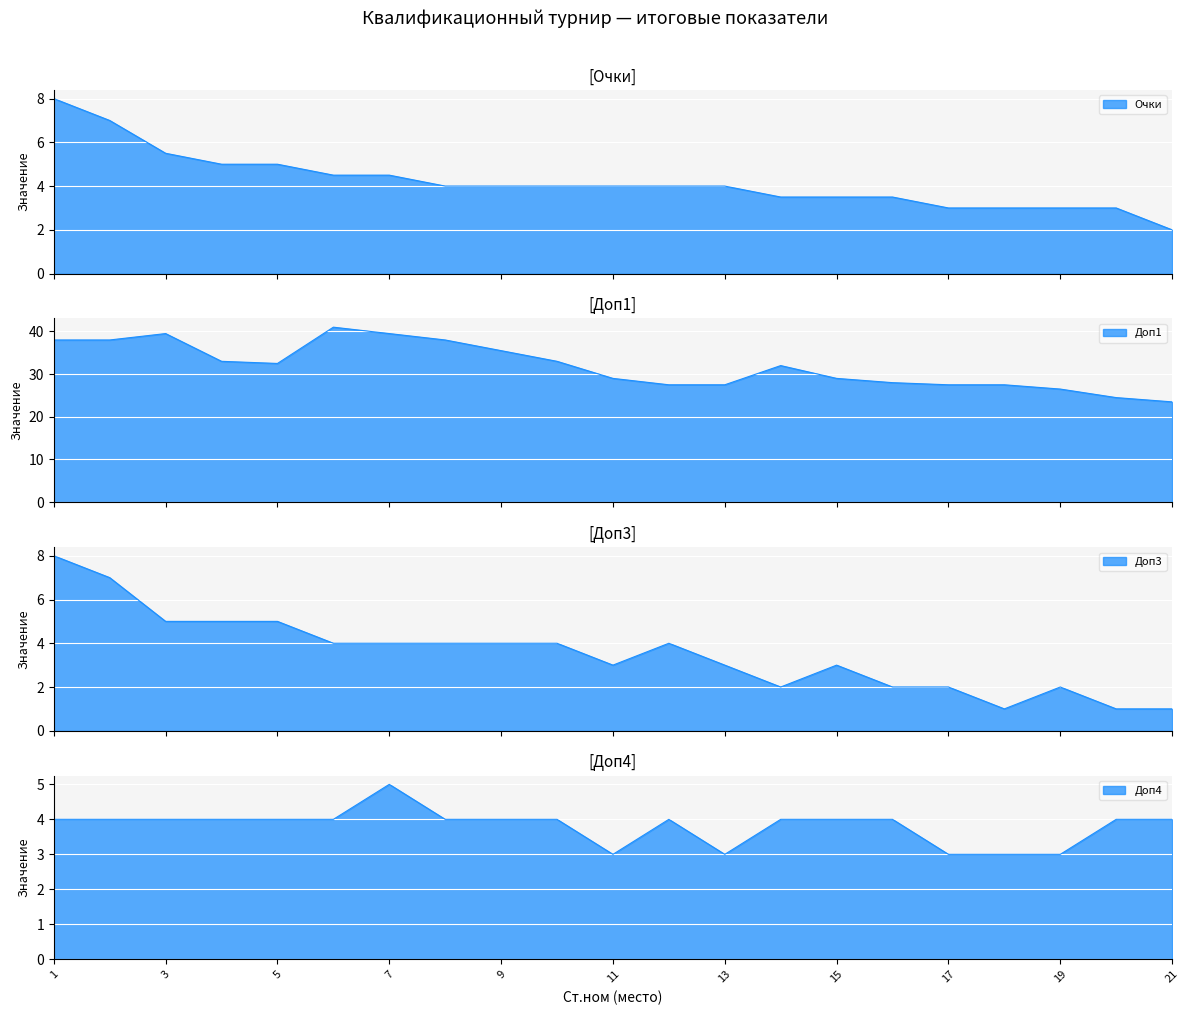

Reading left to right, transcribe all the data shown in this chart.

Очки: 1=8.0	2=7.0	3=5.5	4=5.0	5=5.0	6=4.5	7=4.5	8=4.0	9=4.0	10=4.0	11=4.0	12=4.0	13=4.0	14=3.5	15=3.5	16=3.5	17=3.0	18=3.0	19=3.0	20=3.0	21=2.0
Доп1: 1=38.0	2=38.0	3=39.5	4=33.0	5=32.5	6=41.0	7=39.5	8=38.0	9=35.5	10=33.0	11=29.0	12=27.5	13=27.5	14=32.0	15=29.0	16=28.0	17=27.5	18=27.5	19=26.5	20=24.5	21=23.5
Доп3: 1=8.0	2=7.0	3=5.0	4=5.0	5=5.0	6=4.0	7=4.0	8=4.0	9=4.0	10=4.0	11=3.0	12=4.0	13=3.0	14=2.0	15=3.0	16=2.0	17=2.0	18=1.0	19=2.0	20=1.0	21=1.0
Доп4: 1=4.0	2=4.0	3=4.0	4=4.0	5=4.0	6=4.0	7=5.0	8=4.0	9=4.0	10=4.0	11=3.0	12=4.0	13=3.0	14=4.0	15=4.0	16=4.0	17=3.0	18=3.0	19=3.0	20=4.0	21=4.0